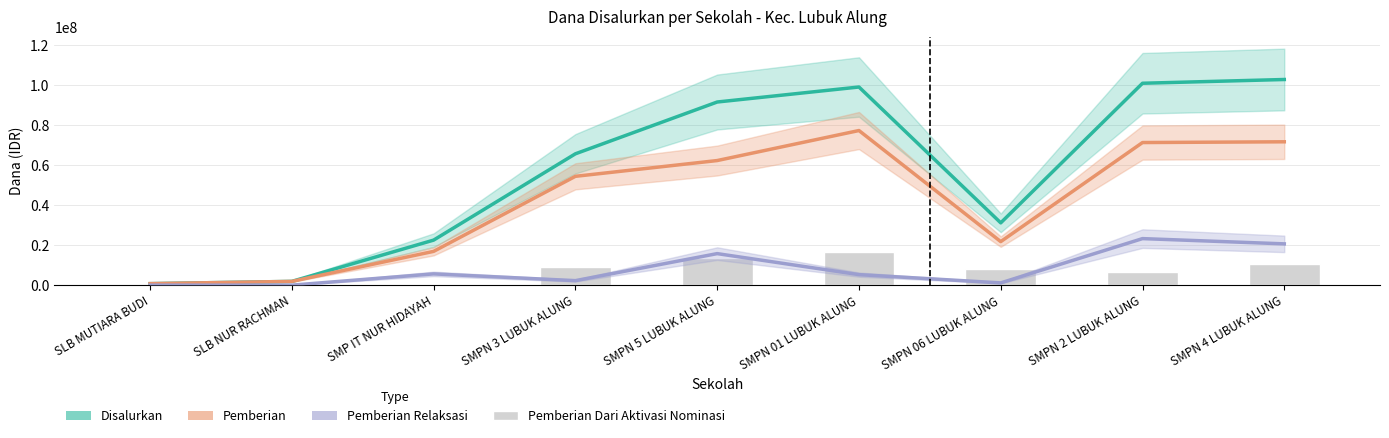

What is the label of the 4th bar from the left?

SMPN 3 LUBUK ALUNG